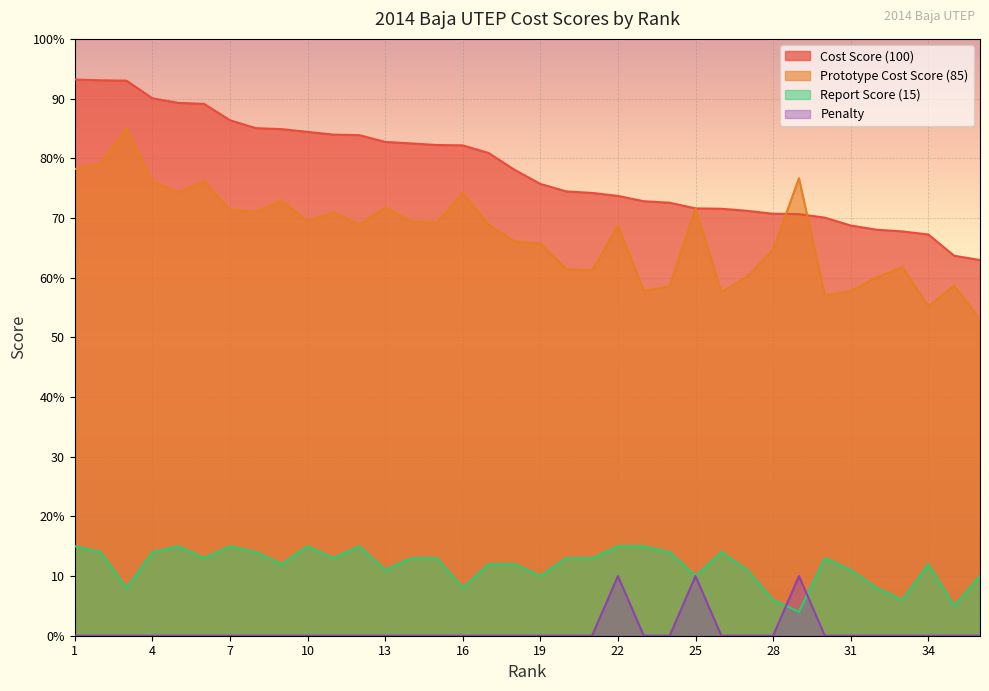

What is the total value across all series at 34?

134.5